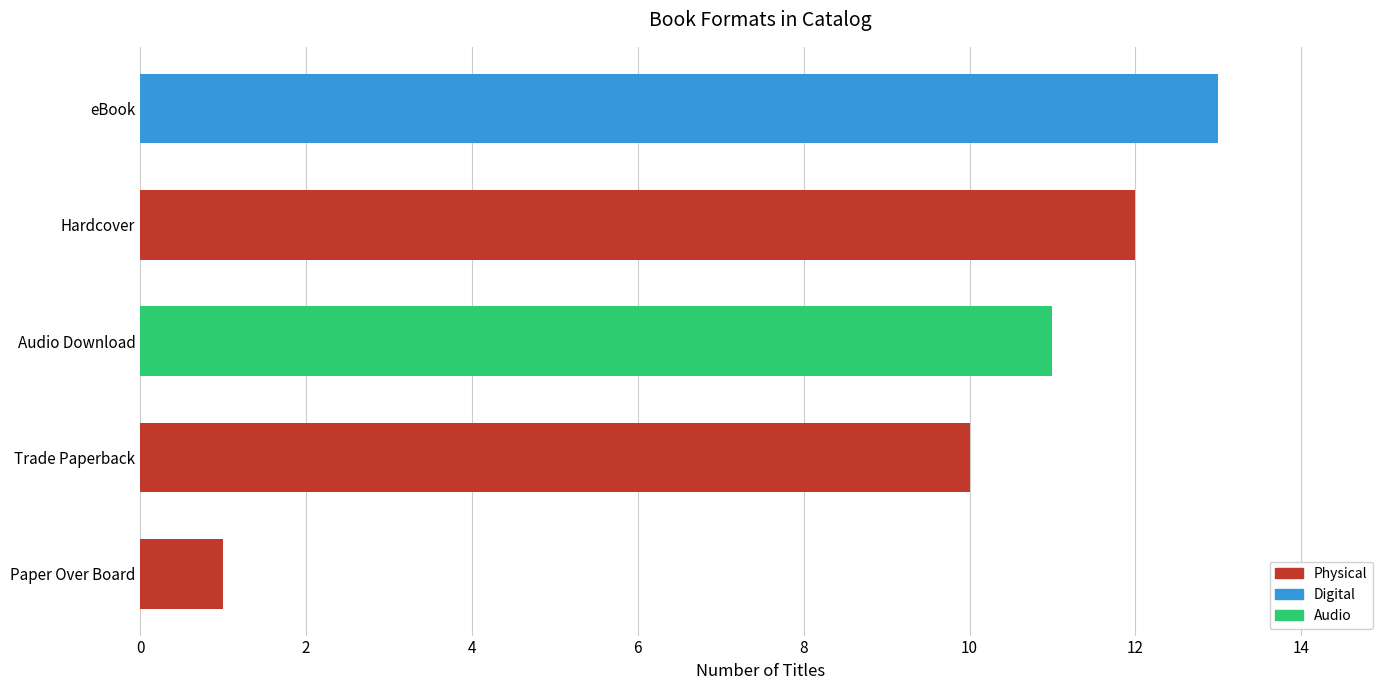

What is the ratio of the value at Hardcover to the value at Trade Paperback?

1.2